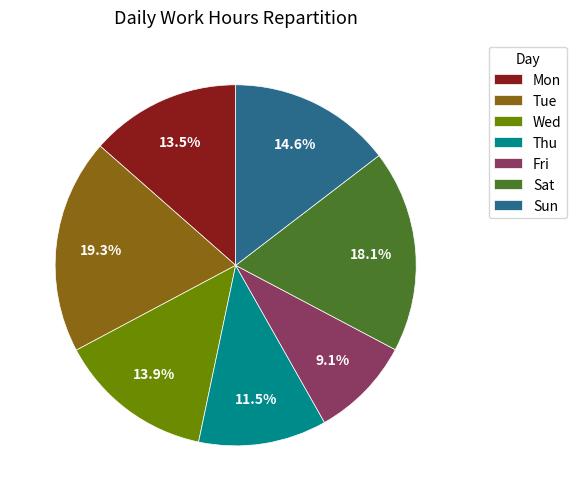

Which slice is the largest?

Tue